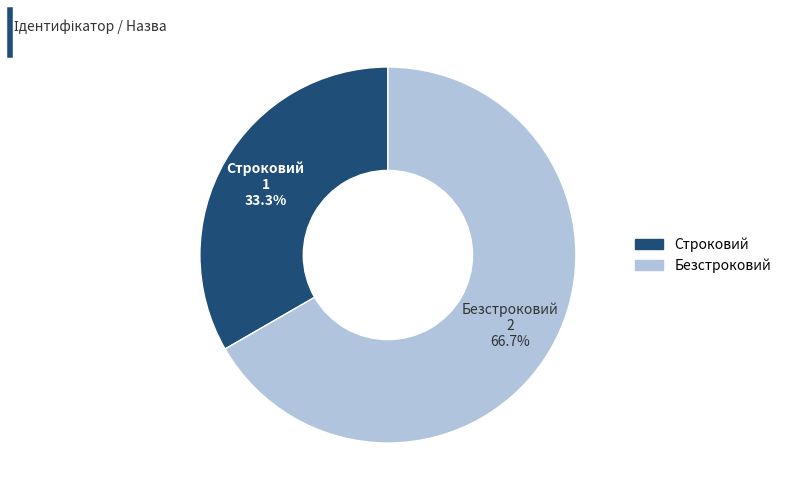

To the nearest percent, what is the combined percentage of Строковий and Безстроковий?

100%